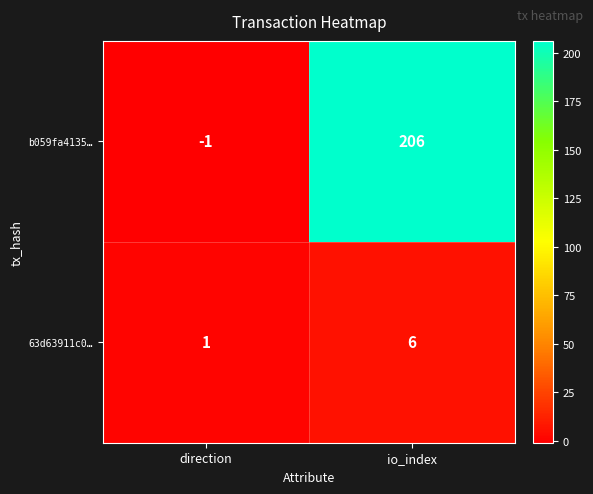

The 63d63911c0… series shows 6 at io_index. True or false?

True